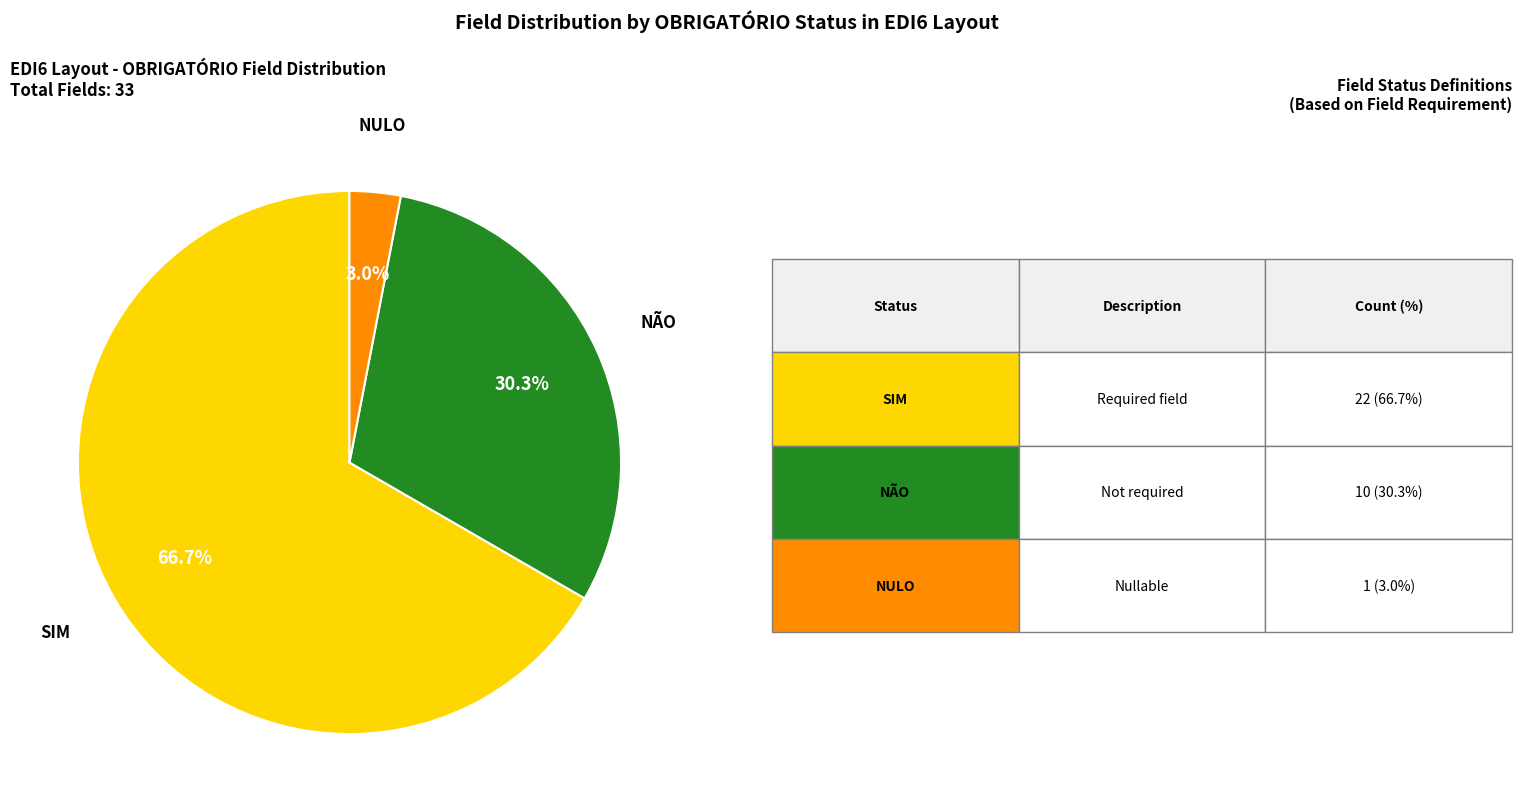

How many slices are in this pie chart?

3